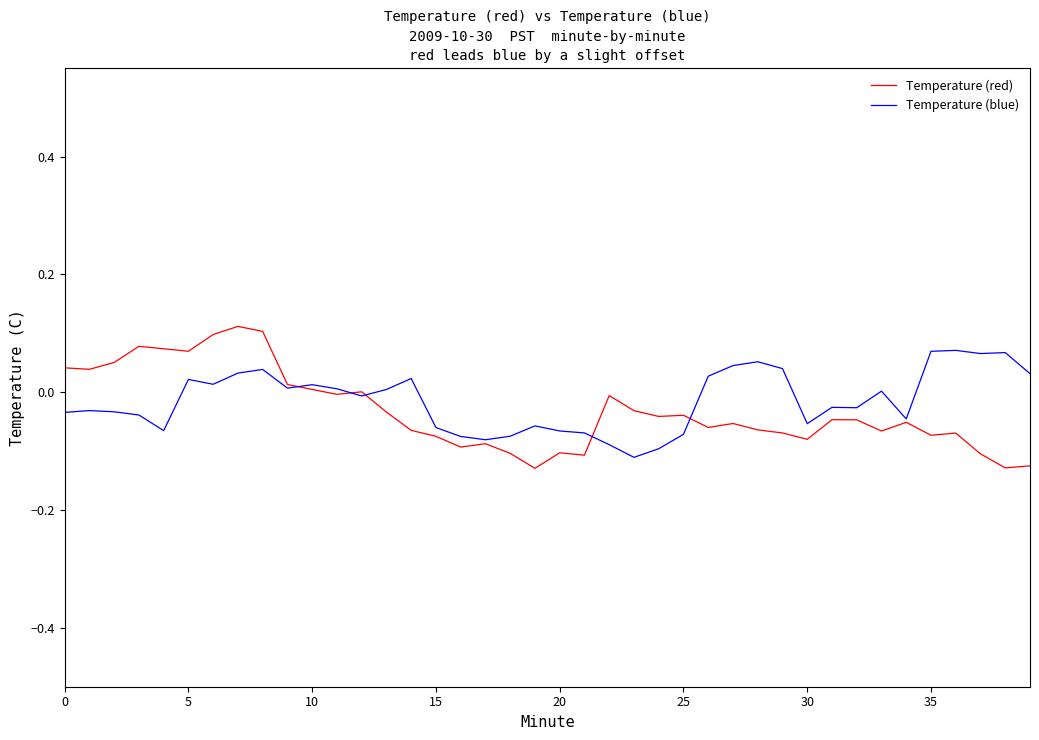

Which series has the largest range (max minus min)?

Temperature (red)